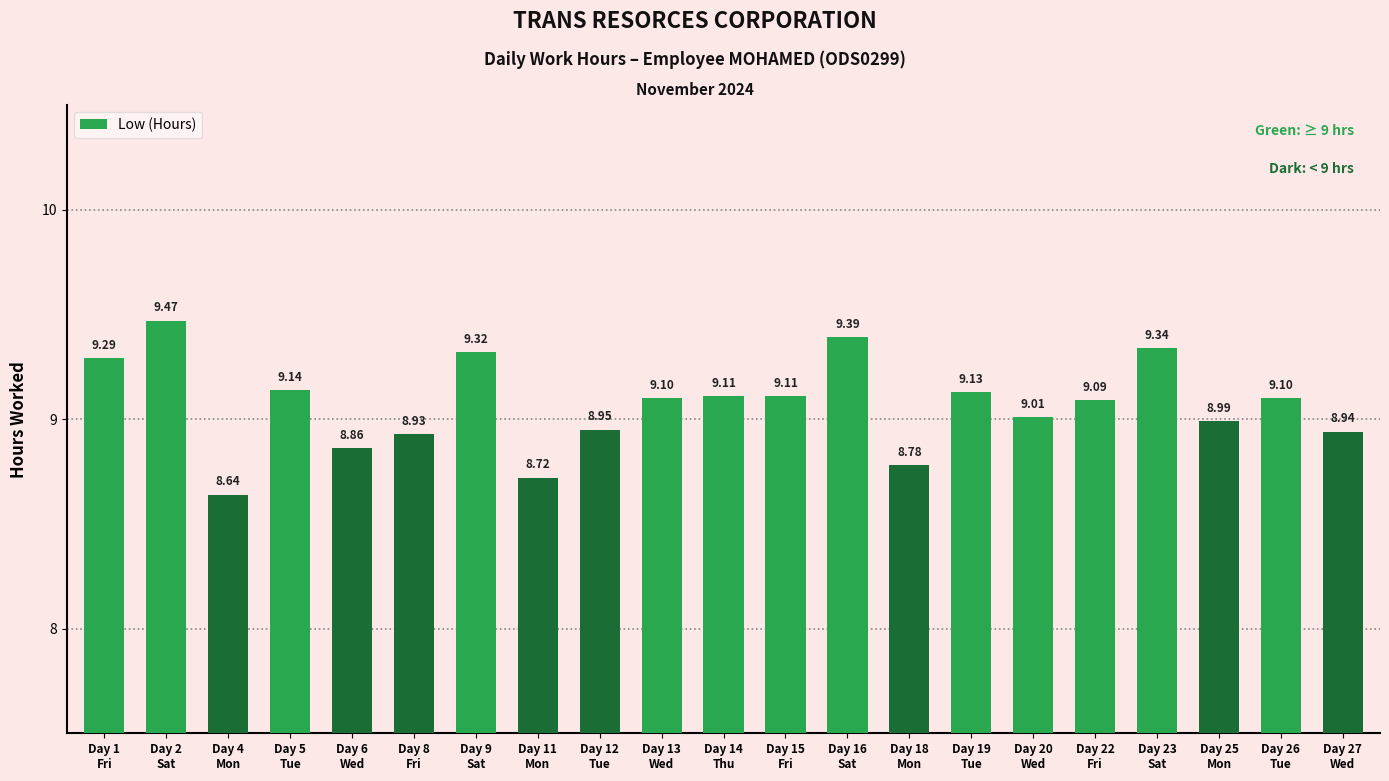

How many categories are shown in the chart?

21